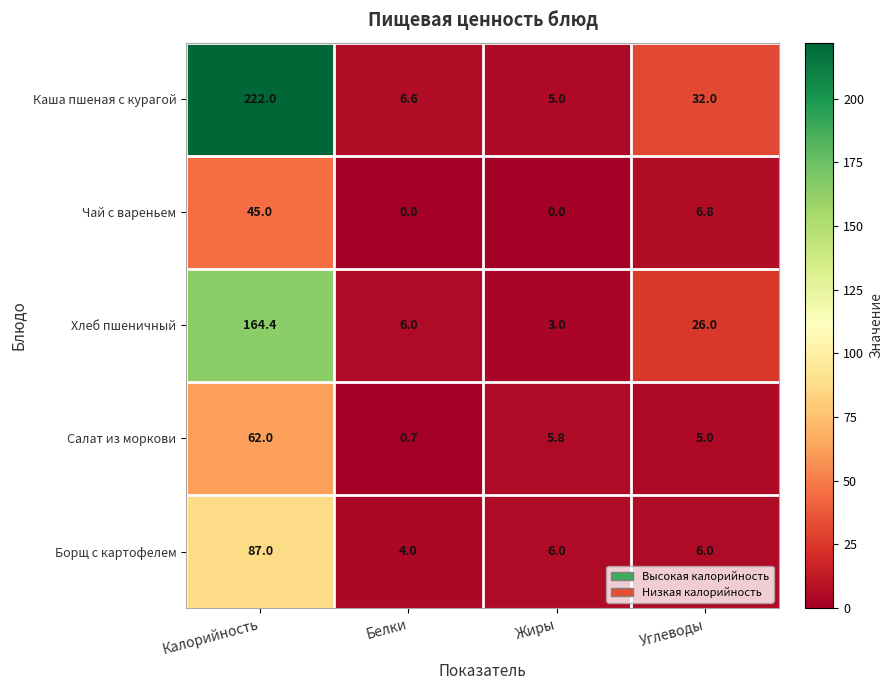

At which label does Борщ с картофелем reach its minimum?

Белки